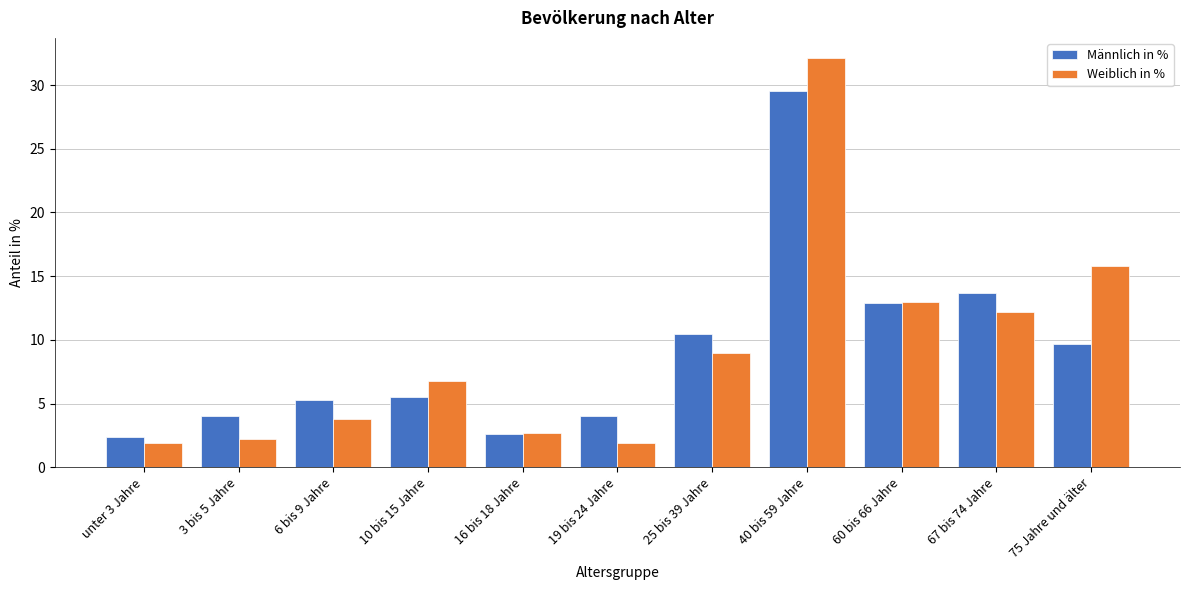

Reading left to right, what are all the values shown in this chart?

Männlich in %: 2.4	4.0	5.3	5.5	2.6	4.0	10.5	29.5	12.9	13.7	9.7
Weiblich in %: 1.9	2.2	3.8	6.8	2.7	1.9	9.0	32.1	13.0	12.2	15.8